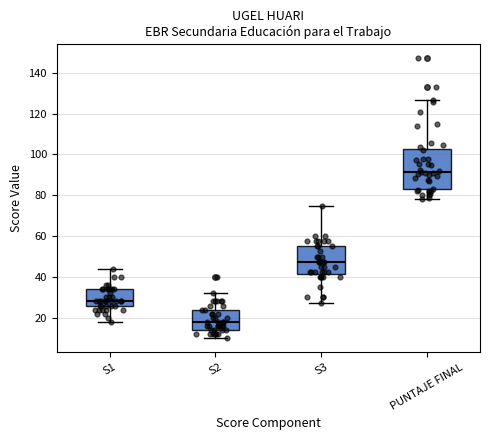

Reading left to right, read every box against the y-axis: the position of its median line, the range the box covers, and the ends of its whiskers. The values are not printed on the chart, so give them approximately, as read against the axis.

S1: median 28, box 26 to 34, whiskers 18 to 44
S2: median 18, box 14 to 24, whiskers 10 to 32
S3: median 48, box 42 to 56, whiskers 28 to 76
PUNTAJE FINAL: median 92, box 82 to 102, whiskers 78 to 126